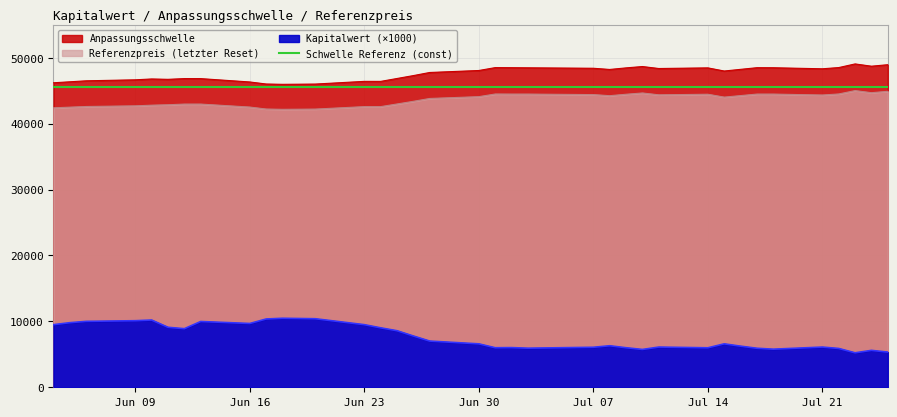

At which category does the chart reach its peak across all series?

2025-07-23